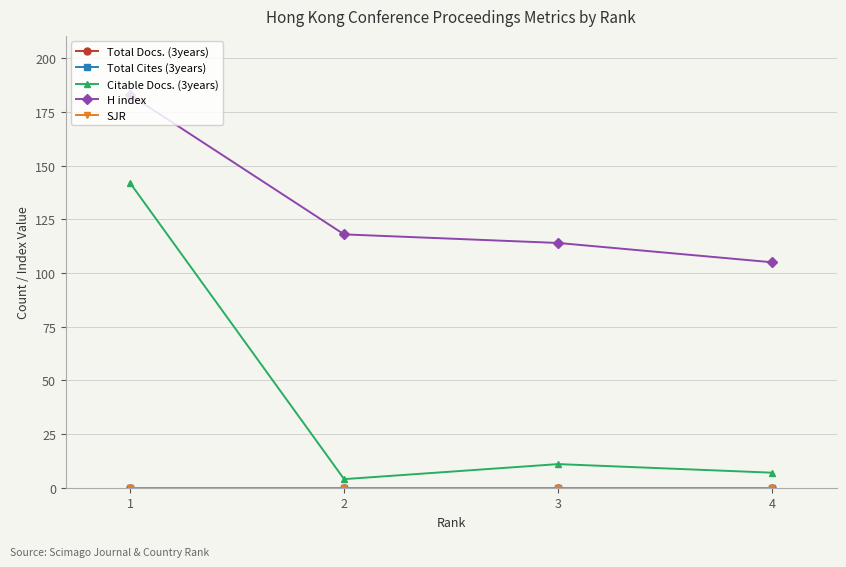

What is the total value across all series at 4?

112